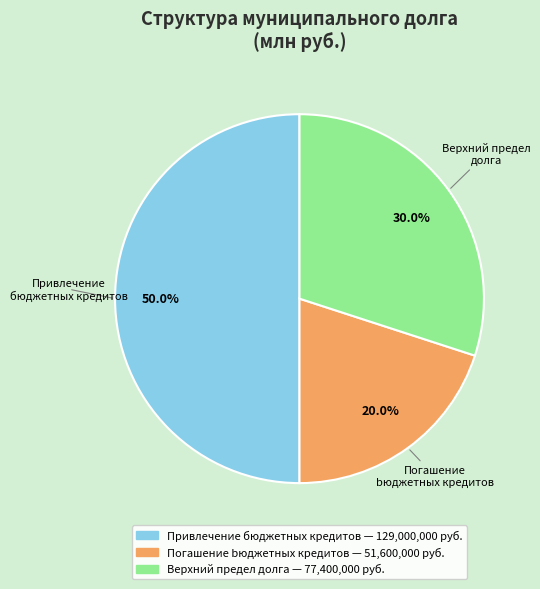

How many slices are in this pie chart?

3